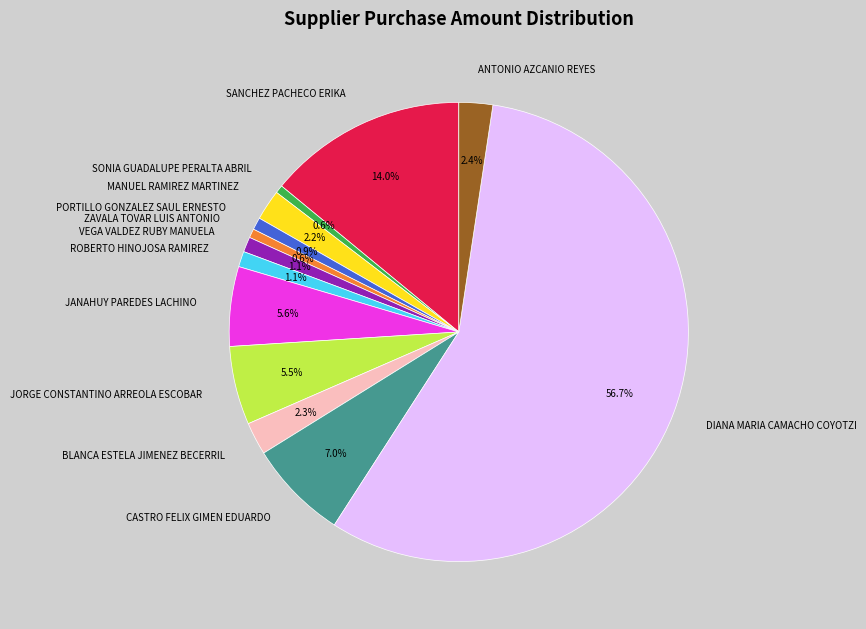

The CASTRO FELIX GIMEN EDUARDO slice represents 7% of the pie. True or false?

True